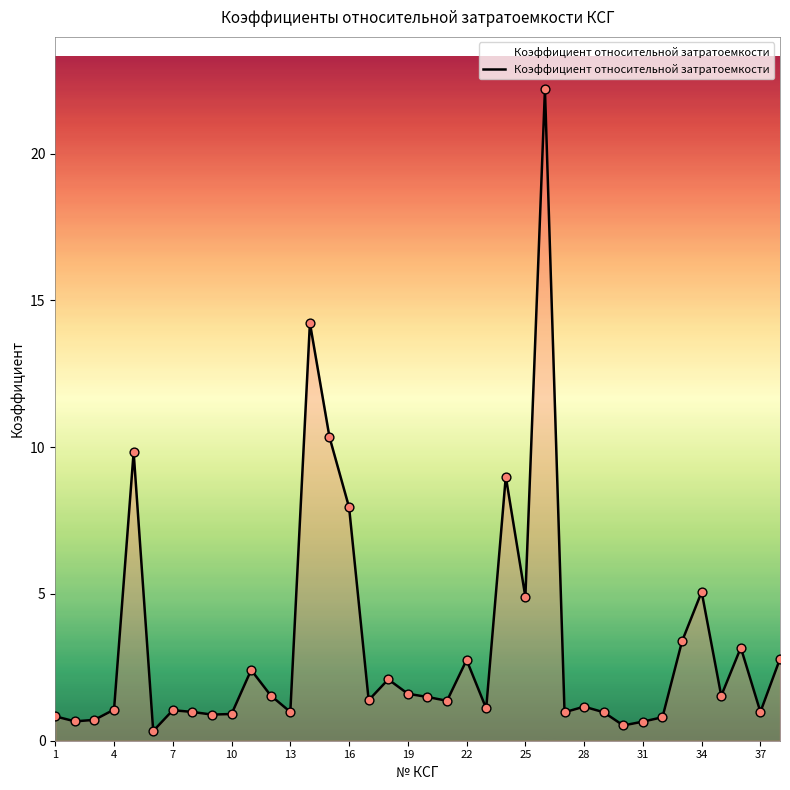

What is the maximum value shown in the chart?

22.2